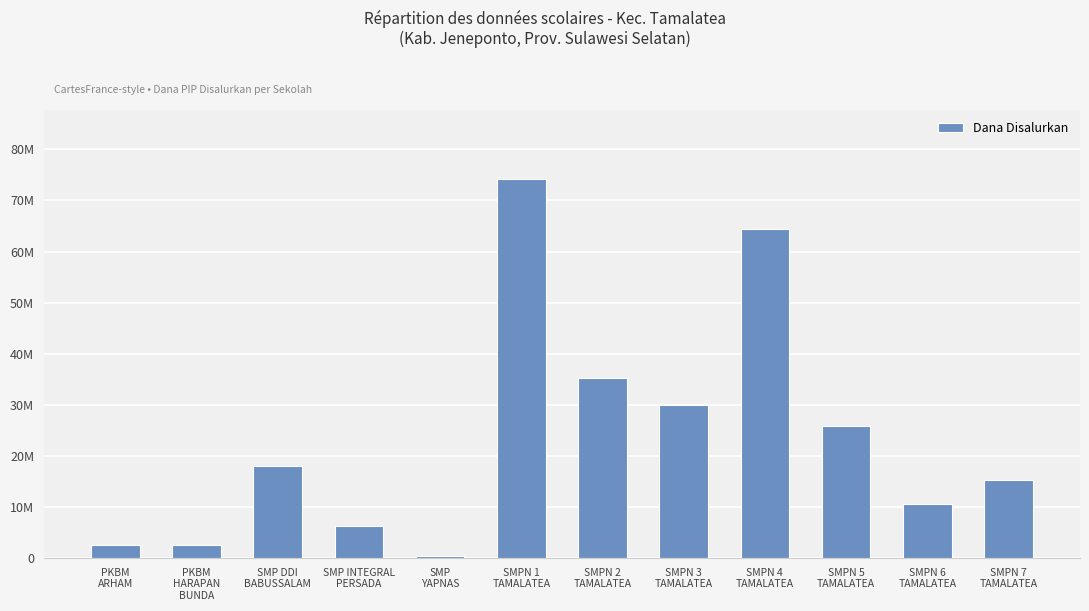

Are the bars horizontal?

No